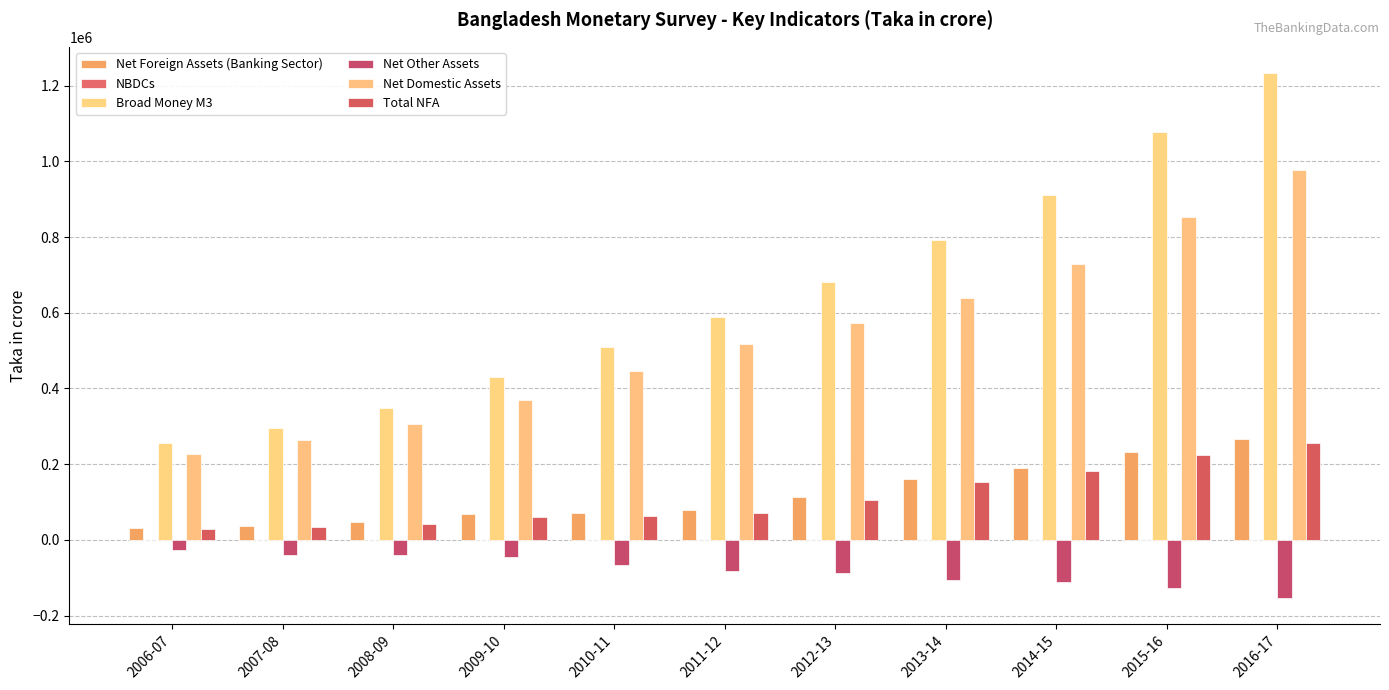

The value of Broad Money M3 at 2012-13 is 294954.2. True or false?

False